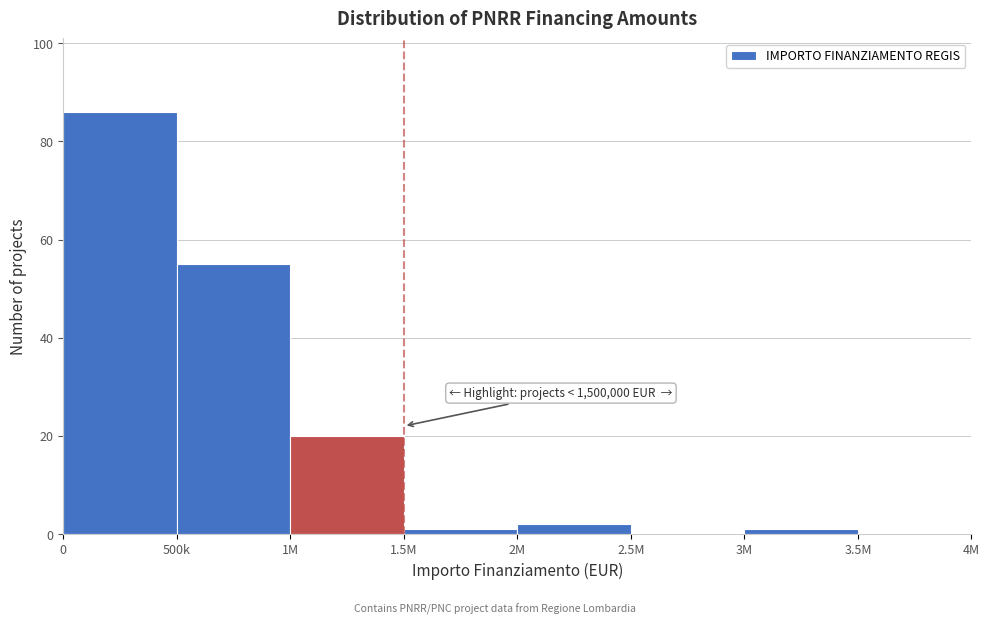

Reading left to right, transcribe all the data shown in this chart.

0=86	500k=55	1M=20	1.5M=1	2M=2	2.5M=0	3M=1	3.5M=0